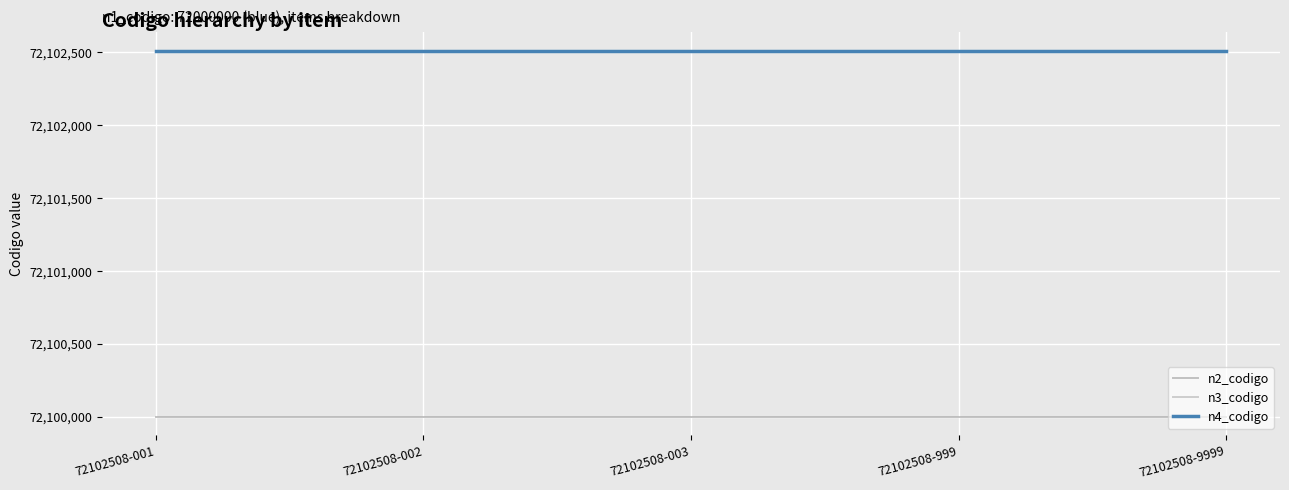

True or false: n3_codigo has a value of 72102500 at 72102508-003.

True